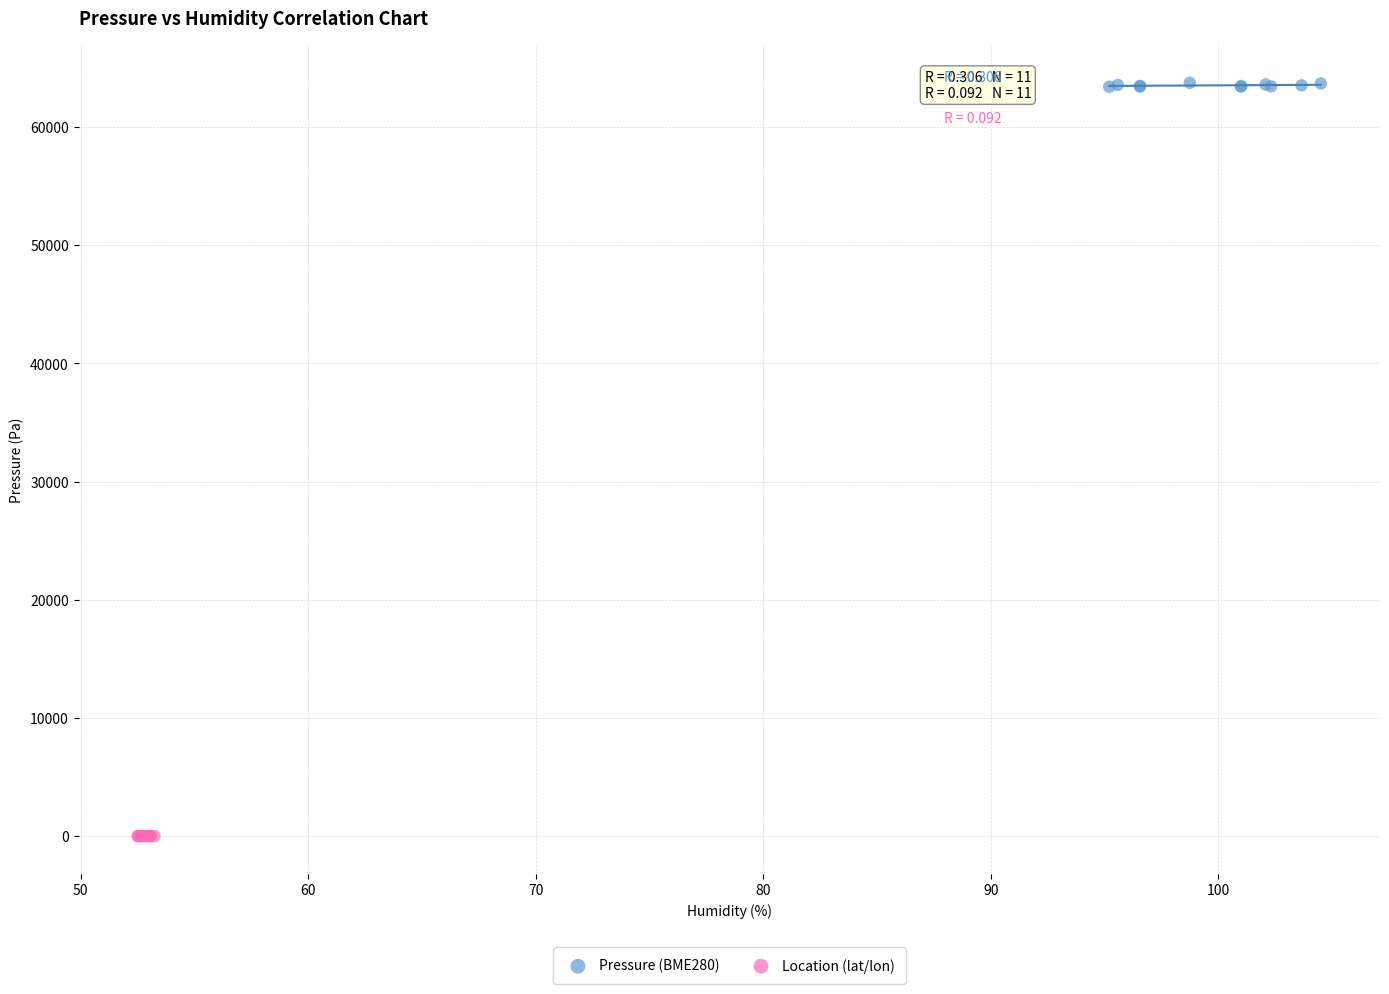

Which series reaches the maximum Y coordinate?

Pressure (BME280)